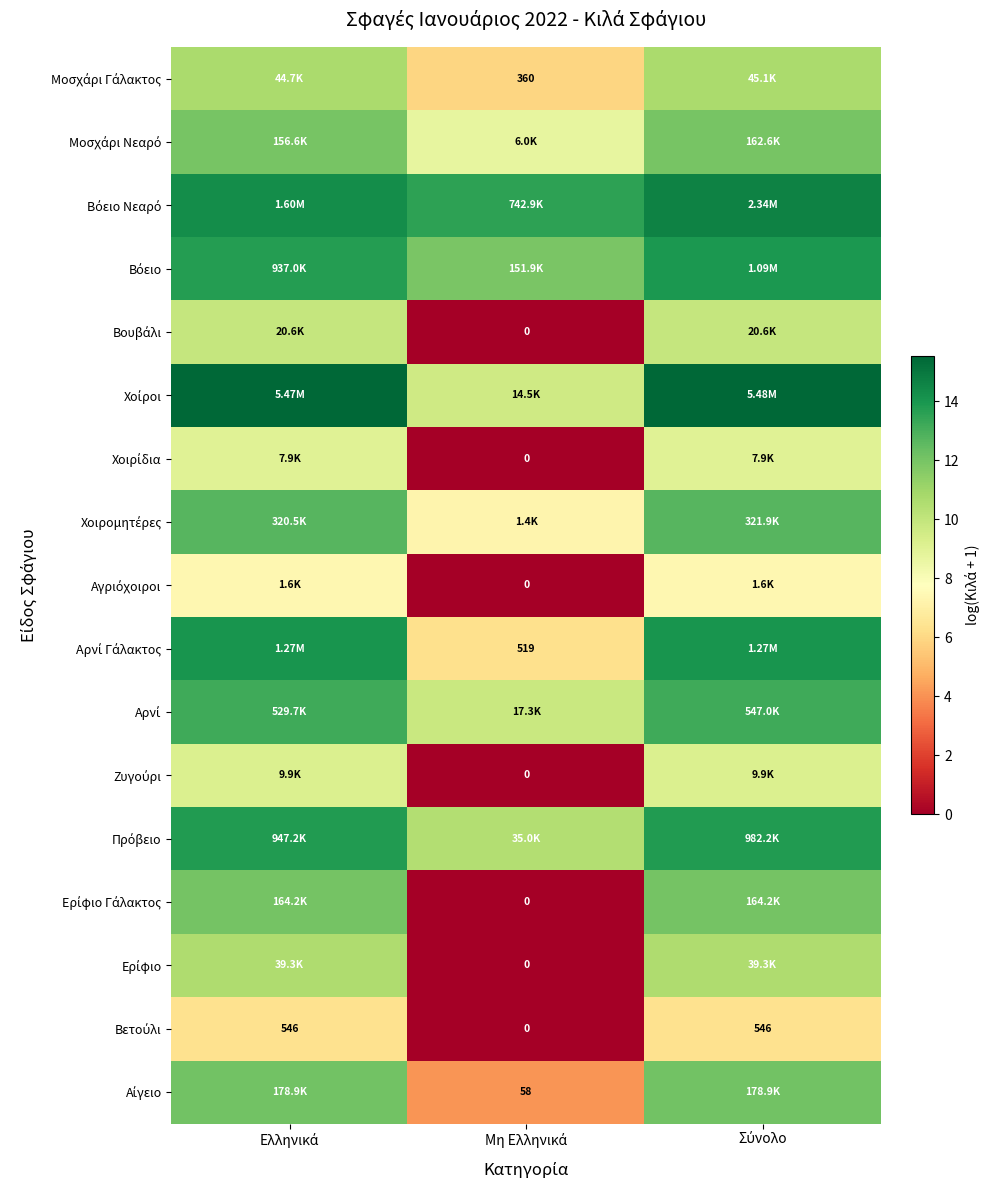

How many categories are shown in the chart?

3